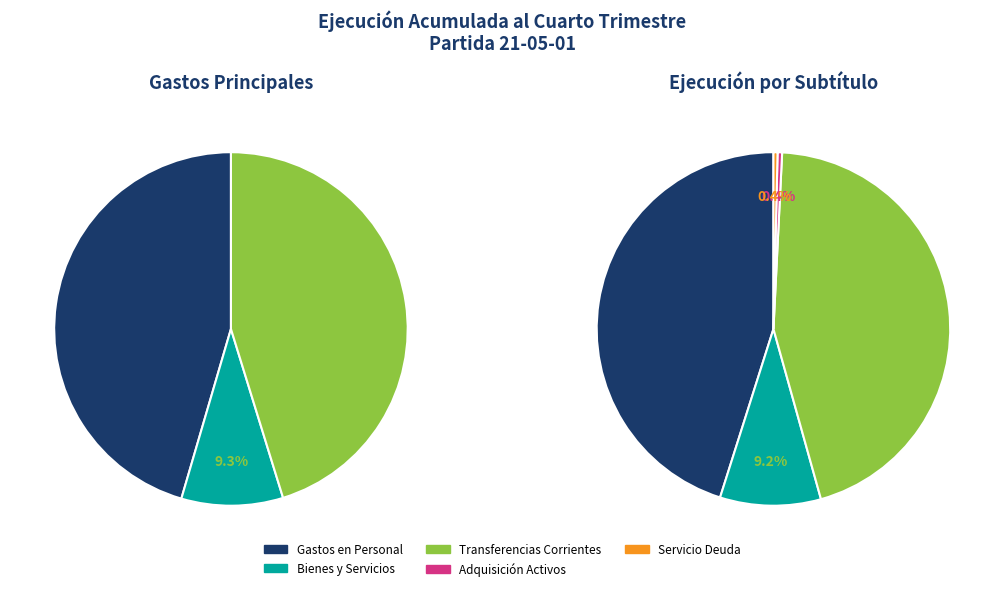

Rank the categories by value from highest to lowest.

GASTOS EN PERSONAL, TRANSFERENCIAS CORRIENTES, BIENES Y SERVICIOS DE CONSUMO, ADQUISICIÓN DE ACTIVOS NO FINANCIEROS, SERVICIO DE LA DEUDA